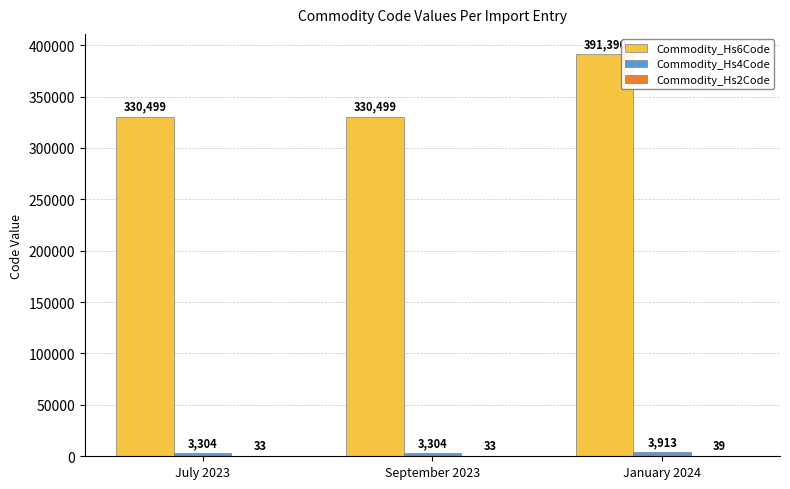

What is the sum of all Commodity_Hs6Code values?

1052388